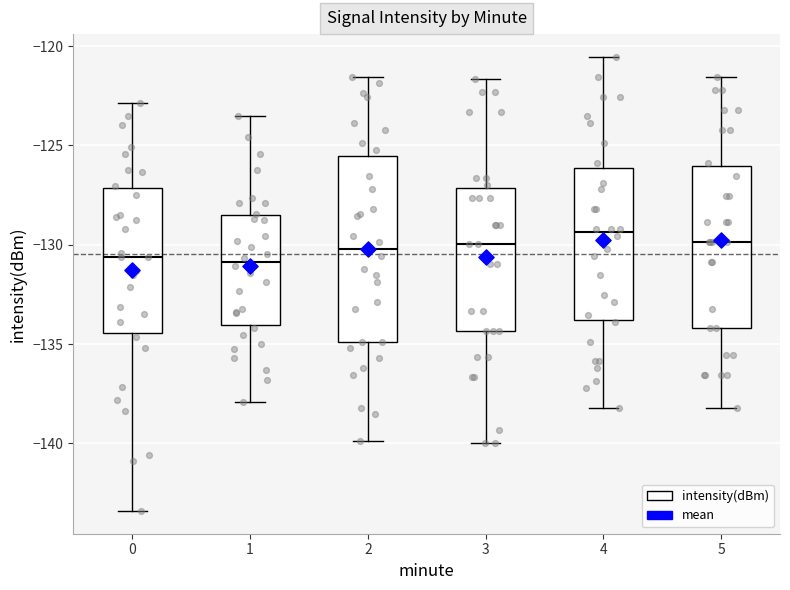

Comparing the boxes themselves (not the whiskers), which one is the tallest?

2